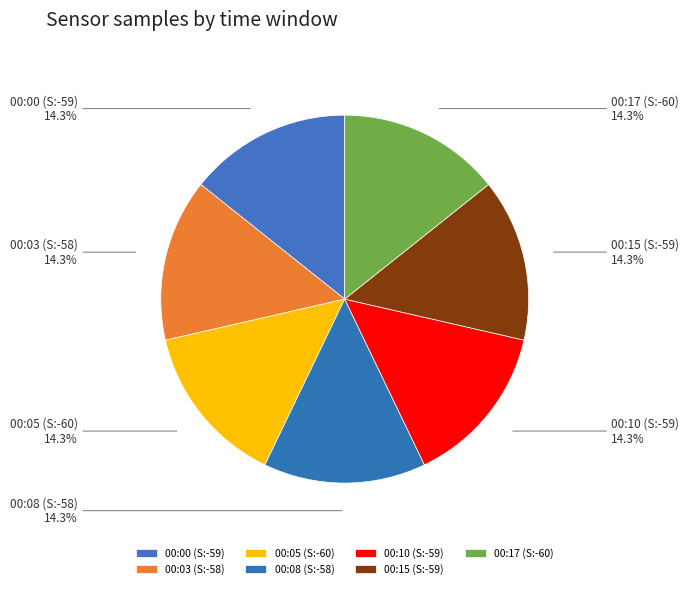

Do 00:17 (S:-60) and 00:08 (S:-58) together represent more than half of the pie?

No